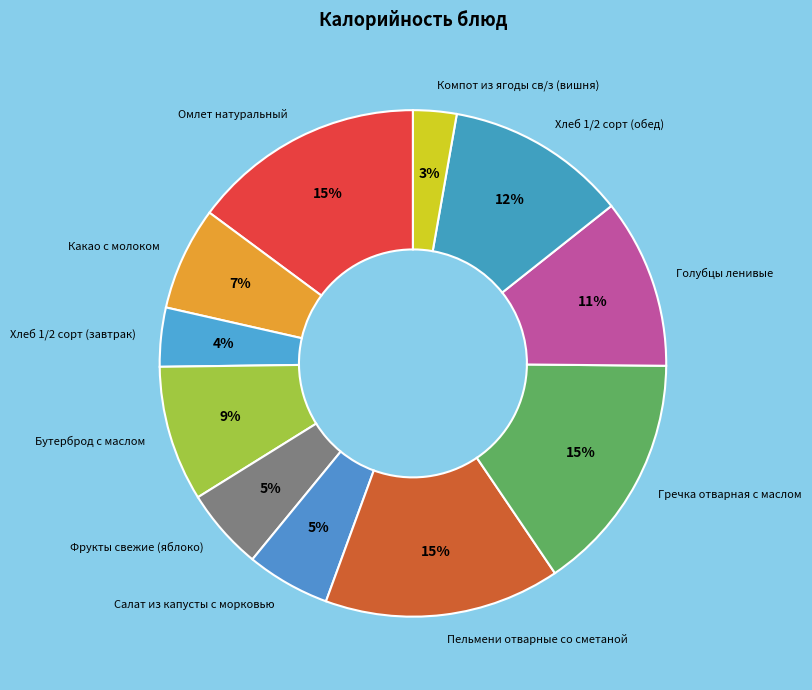

Which category has the smallest portion of the pie?

Компот из ягоды св/з (вишня)